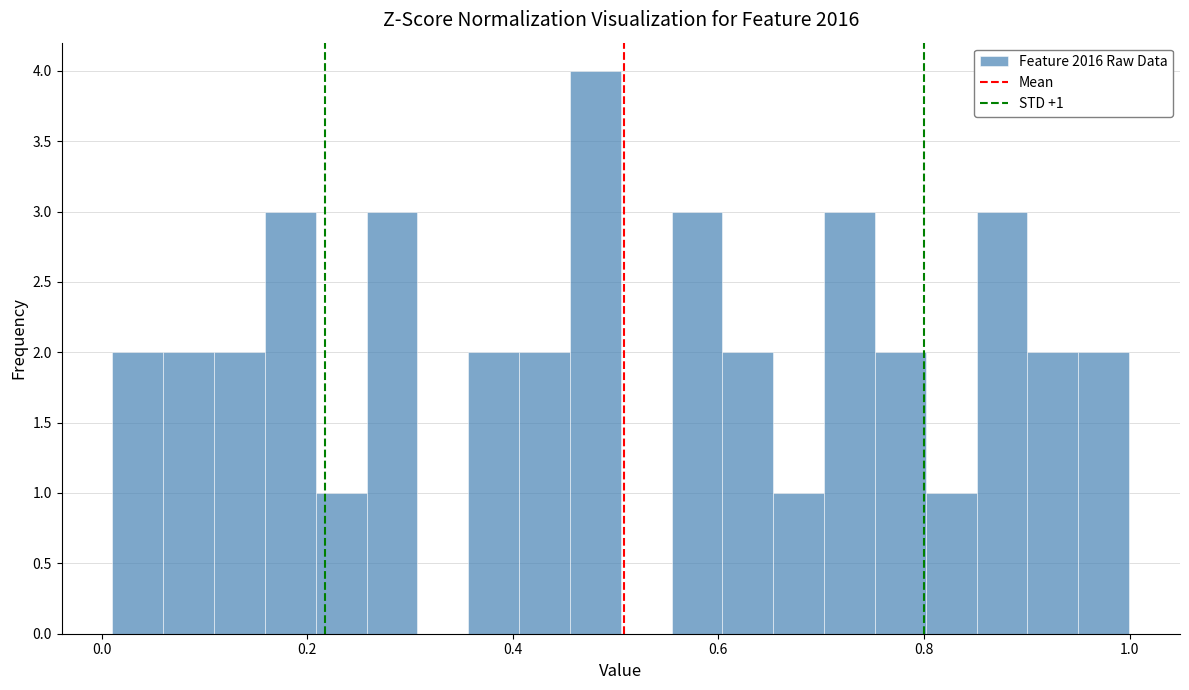

Read against the x-axis, roughly where is the centre of the tallest bar?

0.48